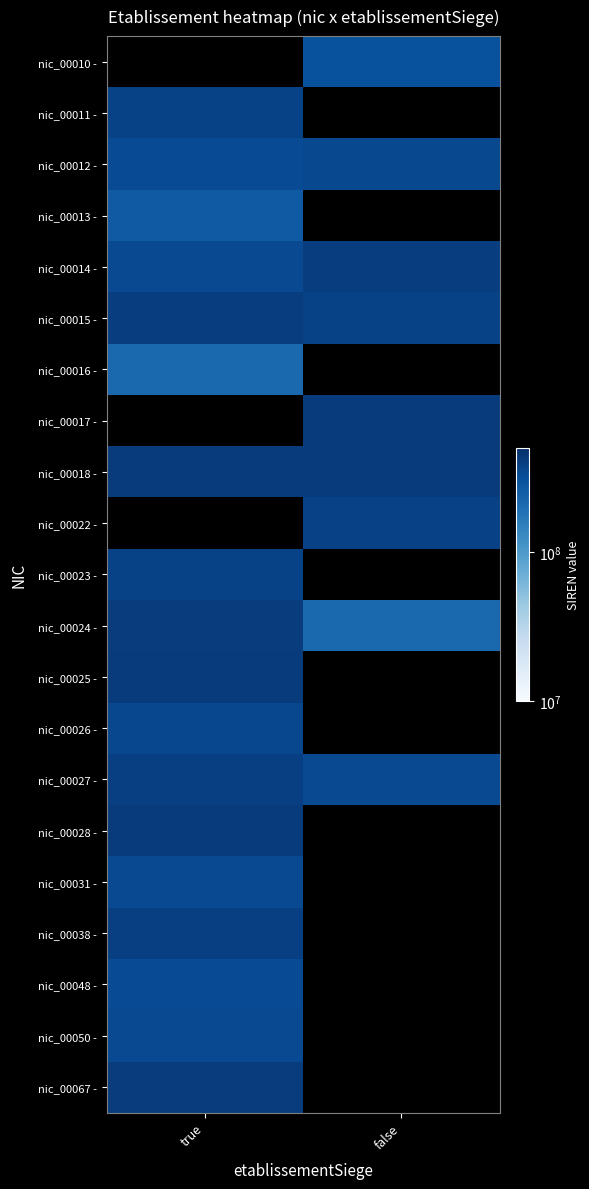

True or false: nic_00038 - has a value of 691685309.3 at true.

False